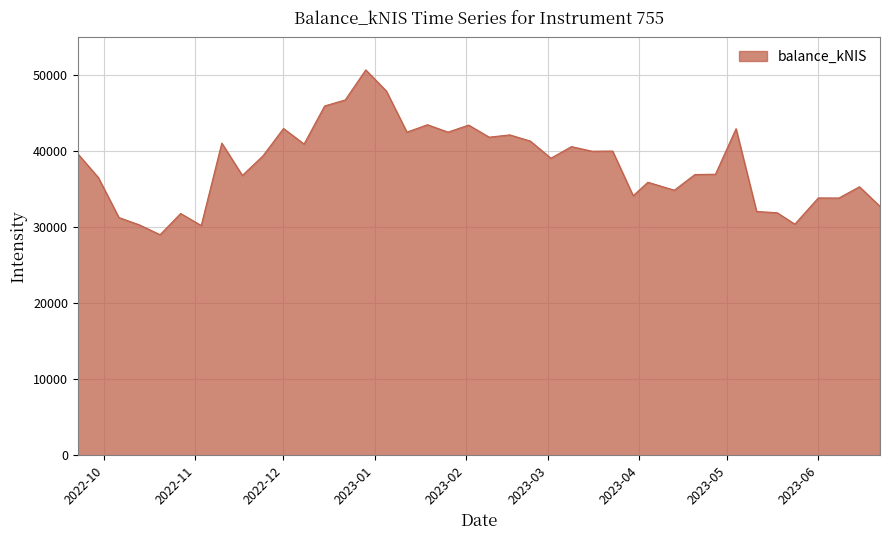

Count the number of values greater than 39405.

20